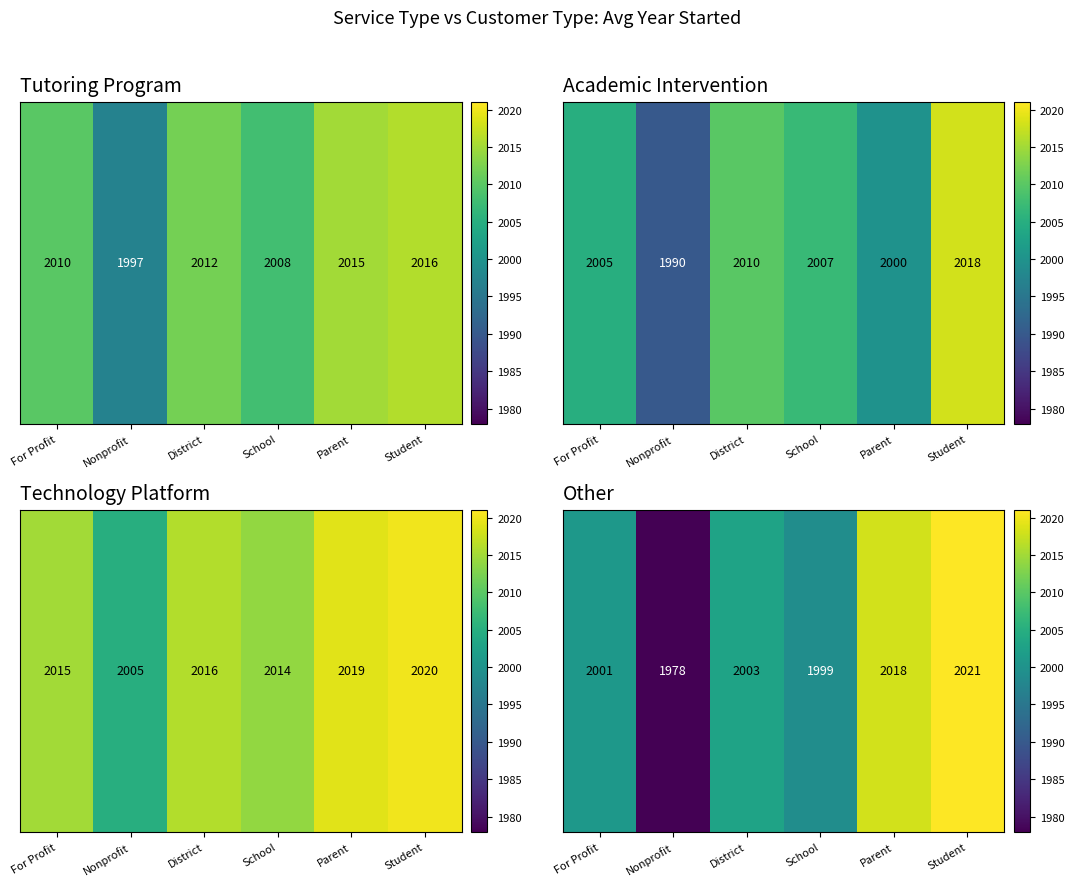

Rank the categories by value from lowest to highest.

Nonprofit, School, For Profit, District, Parent, Student